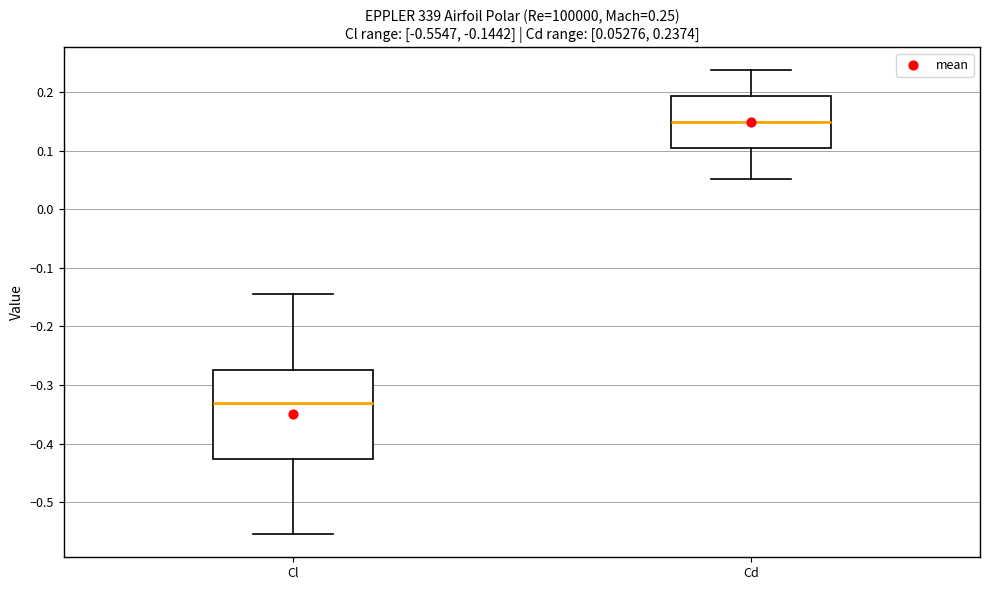

Comparing the boxes themselves (not the whiskers), which one is the tallest?

Cl